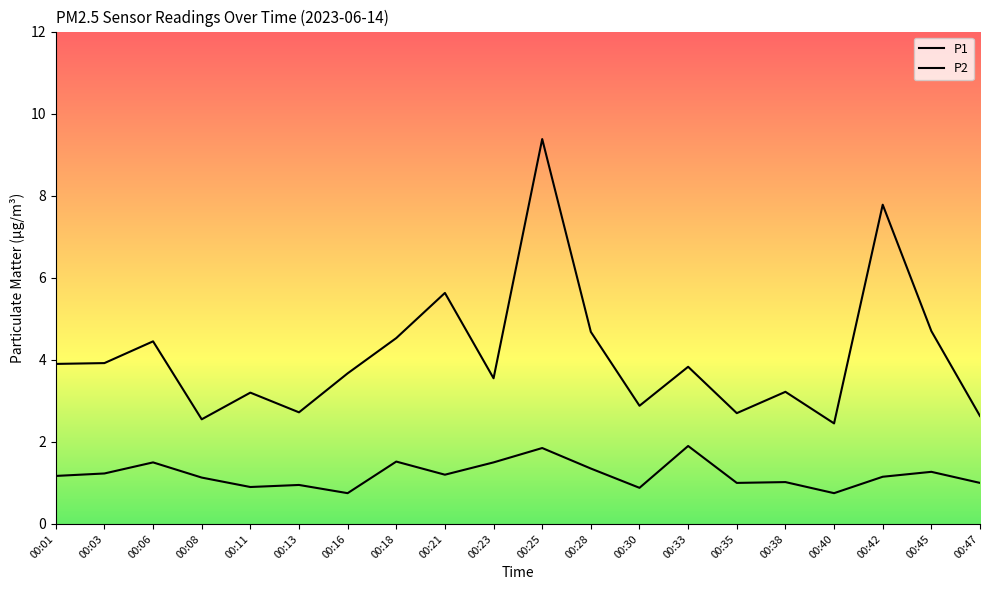

Is this an area chart (filled region under the line)?

No